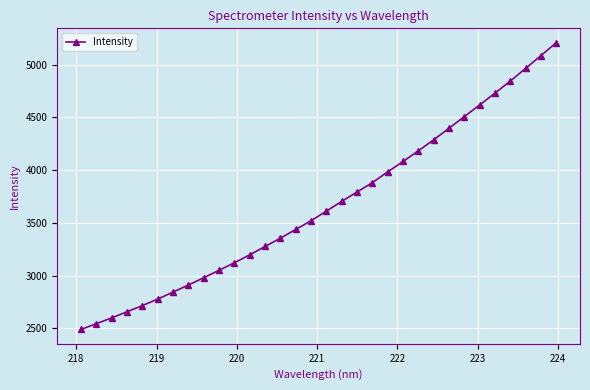

True or false: there are more than 2 points higher than both neighbors.

False